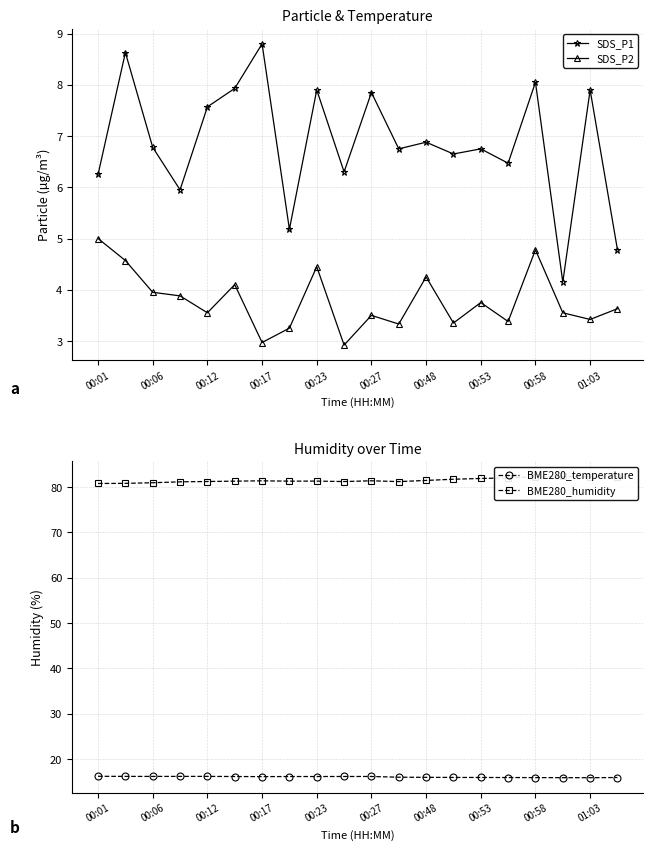

What is the maximum value for SDS_P1?

8.8